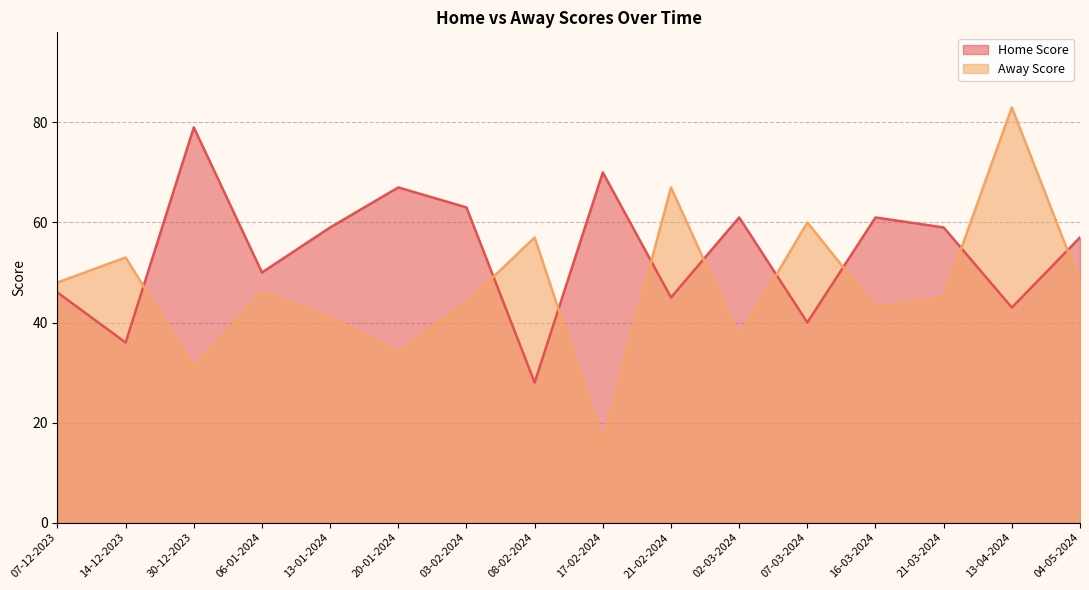

Reading left to right, what are all the values shown in this chart?

Home Score: 07-12-2023=46	14-12-2023=36	30-12-2023=79	06-01-2024=50	13-01-2024=59	20-01-2024=67	03-02-2024=63	08-02-2024=28	17-02-2024=70	21-02-2024=45	02-03-2024=61	07-03-2024=40	16-03-2024=61	21-03-2024=59	13-04-2024=43	04-05-2024=57
Away Score: 07-12-2023=48	14-12-2023=53	30-12-2023=31	06-01-2024=46	13-01-2024=41	20-01-2024=34	03-02-2024=44	08-02-2024=57	17-02-2024=16	21-02-2024=67	02-03-2024=37	07-03-2024=60	16-03-2024=43	21-03-2024=45	13-04-2024=83	04-05-2024=48